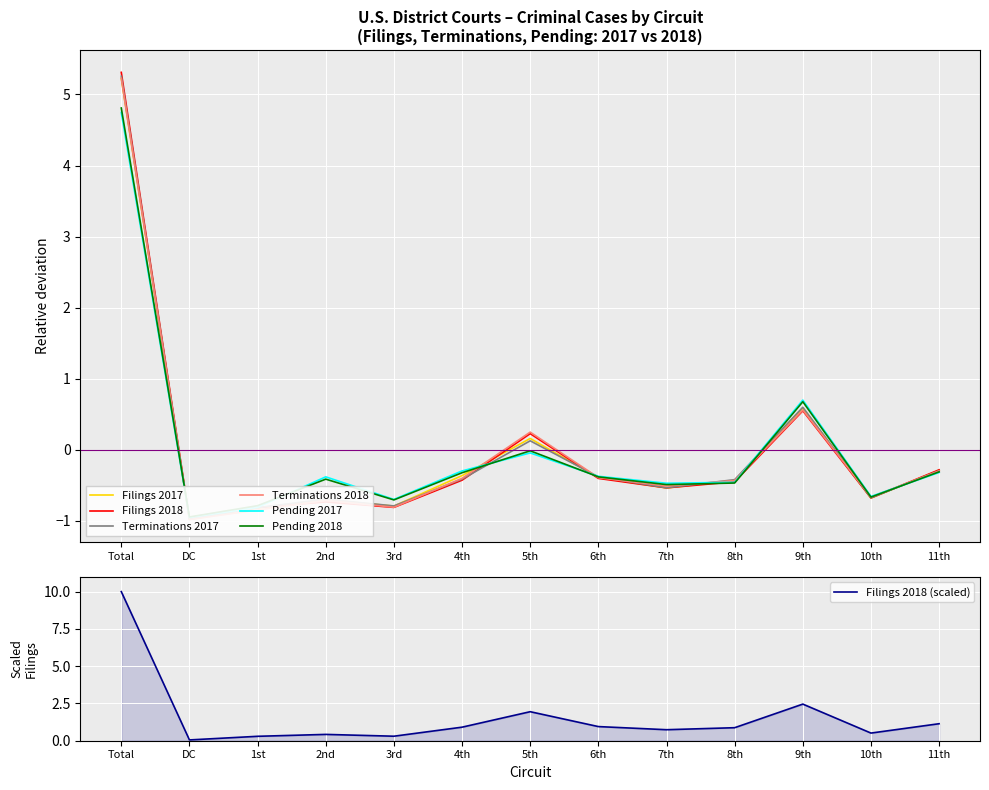

At which category is the sum across all series the highest?

Total